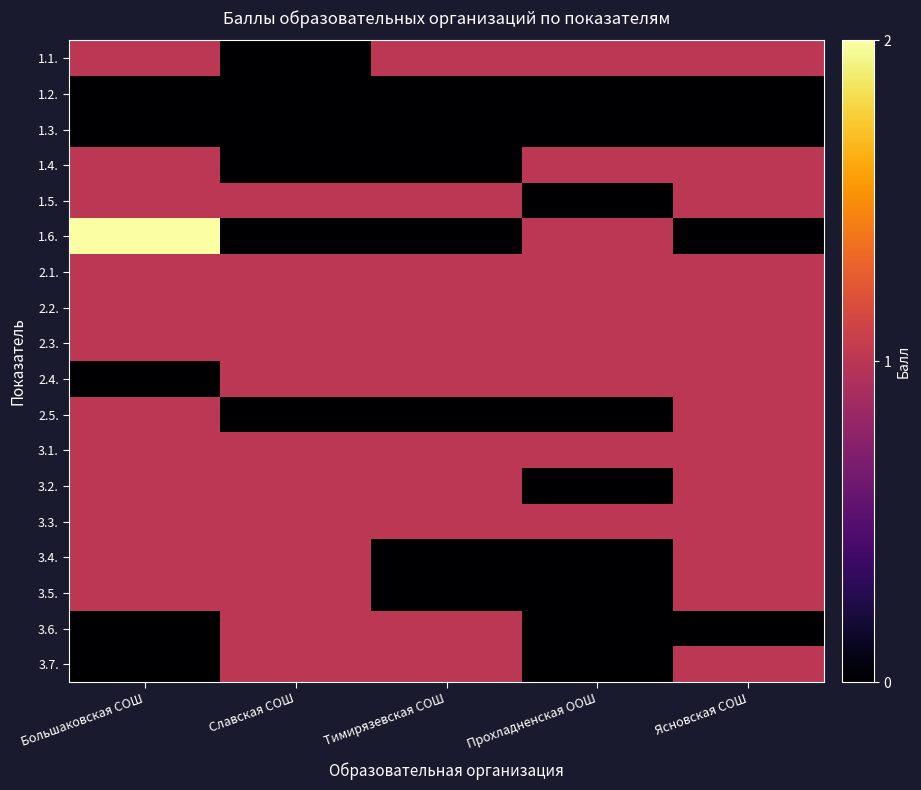

What is the greatest value displayed?

2